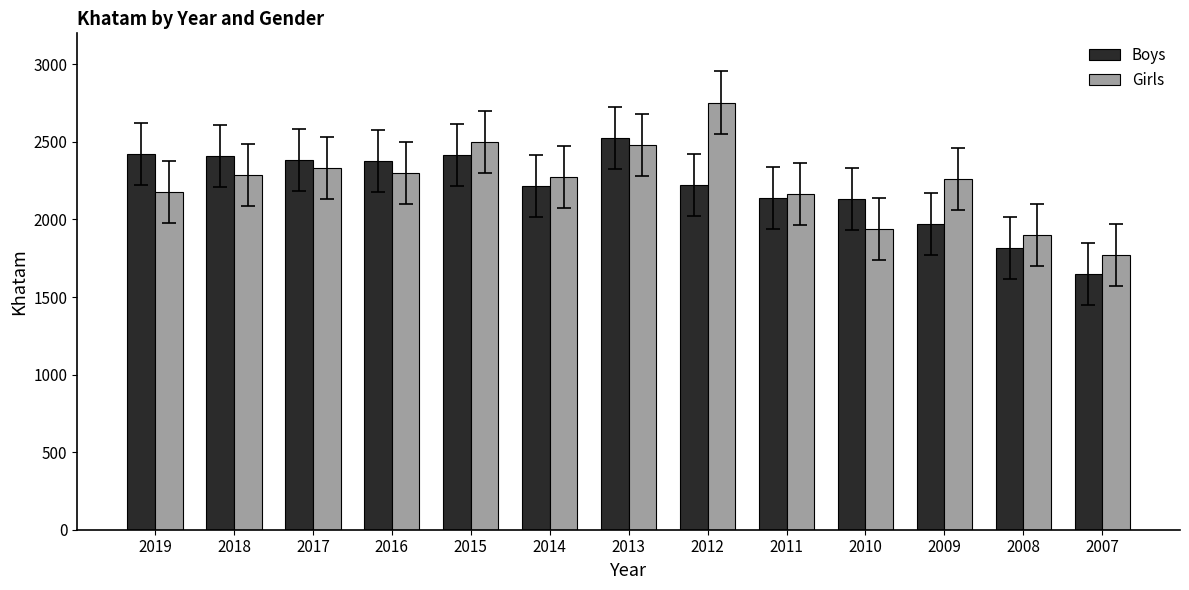

What is the difference between the Girls values at 2007 and 2017?

563